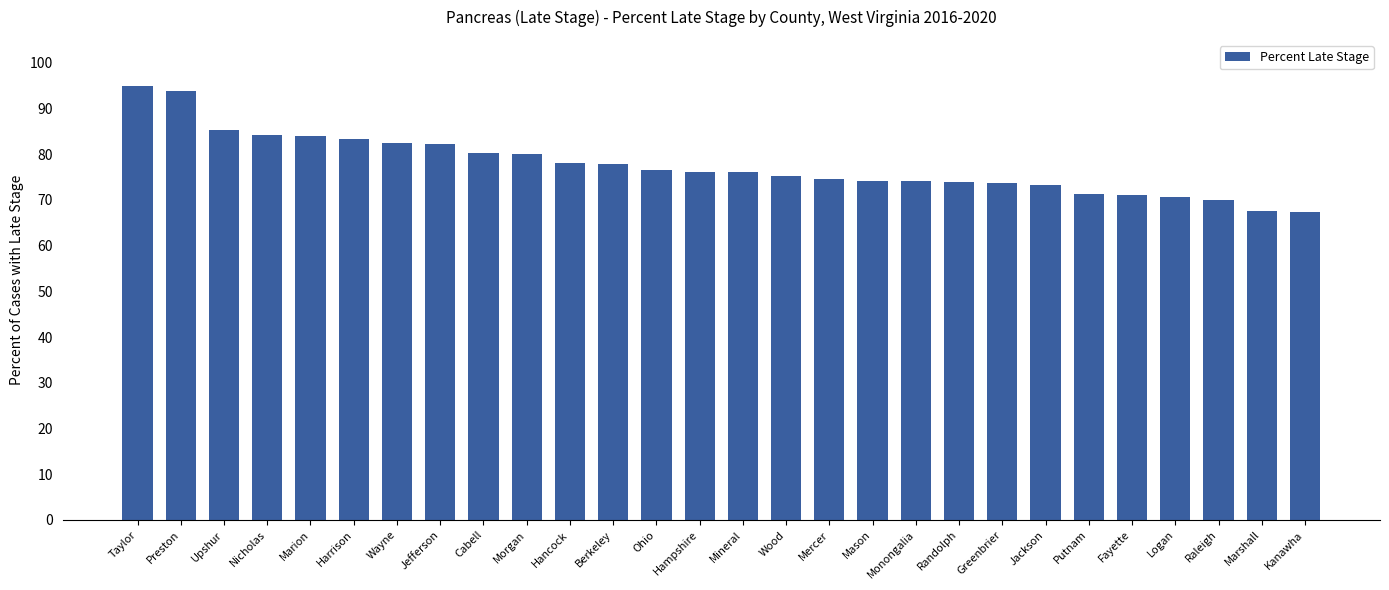

Are the bars horizontal?

No